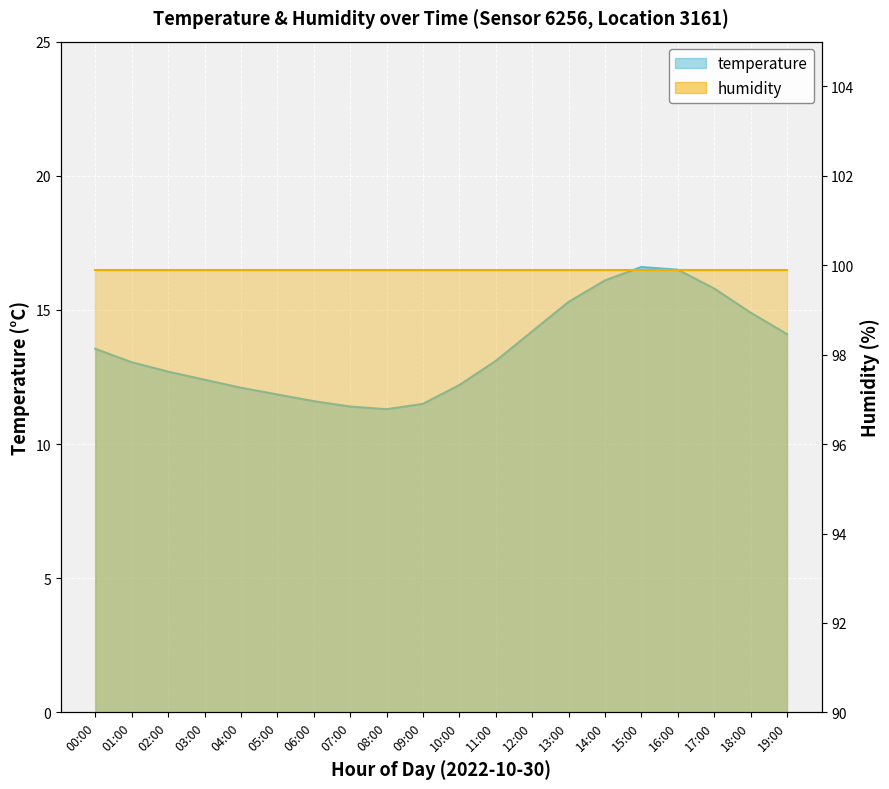

Rank the categories by value from highest to lowest.

15:00, 16:00, 14:00, 17:00, 13:00, 18:00, 12:00, 19:00, 00:00, 11:00, 01:00, 02:00, 03:00, 10:00, 04:00, 05:00, 06:00, 09:00, 07:00, 08:00